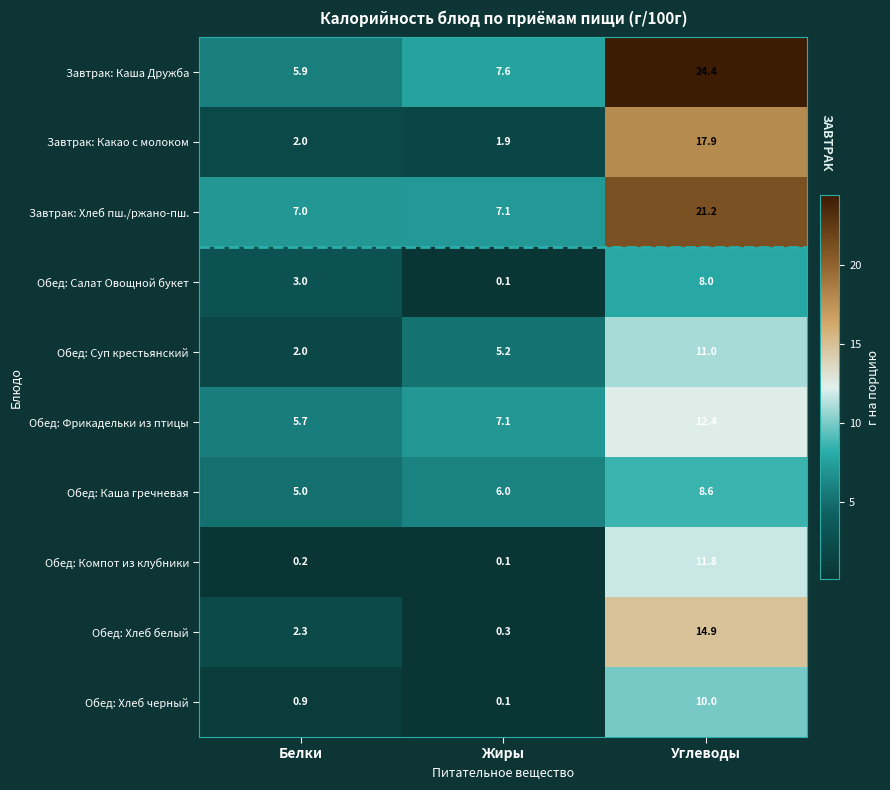

What is the spread (max minus min) of values at Жиры?

7.5